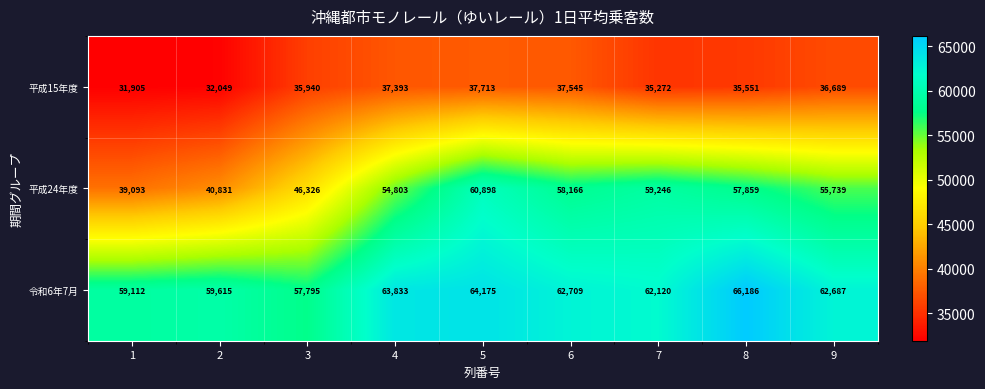

Which label corresponds to the largest value in the chart?

8